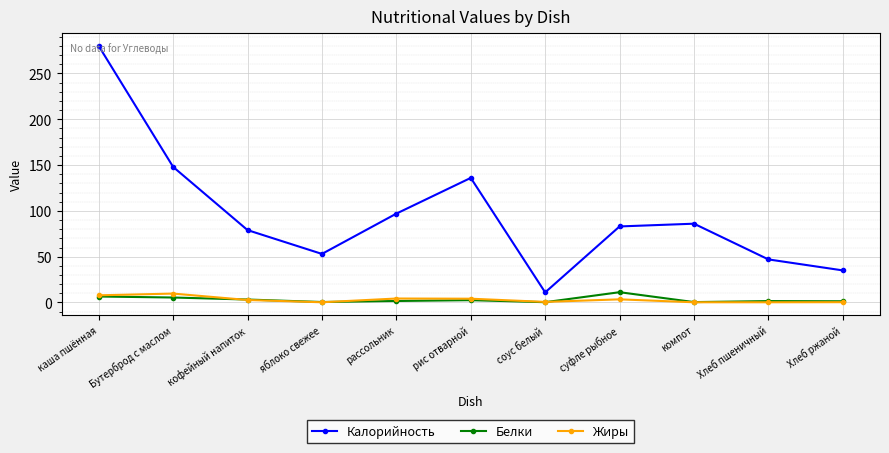

The Калорийность series shows 280.0 at каша пшённая. True or false?

True